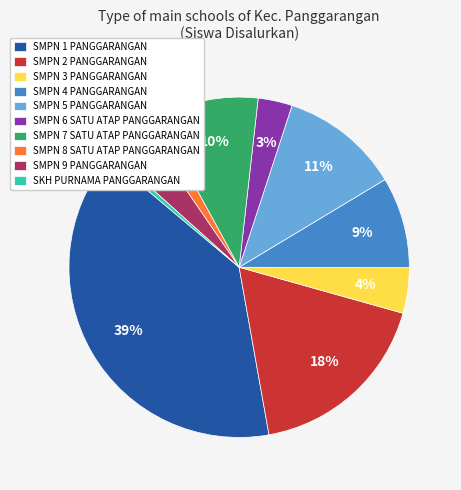

Is it true that SMPN 7 SATU ATAP PANGGARANGAN is 10% of the pie?

True